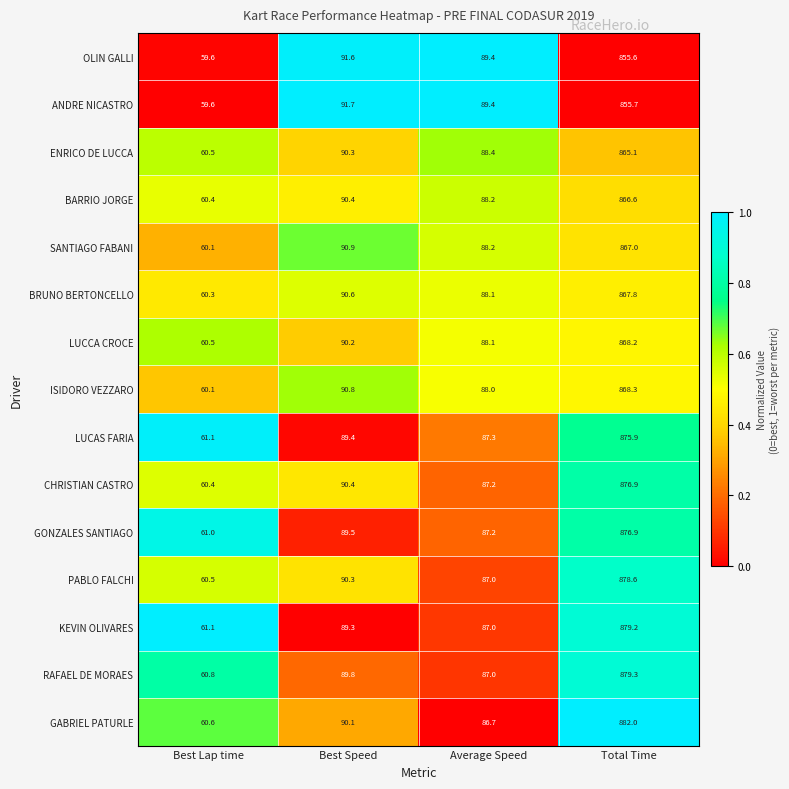

List the labels in order of CHRISTIAN CASTRO value, smallest first.

Best Lap time, Average Speed, Best Speed, Total Time